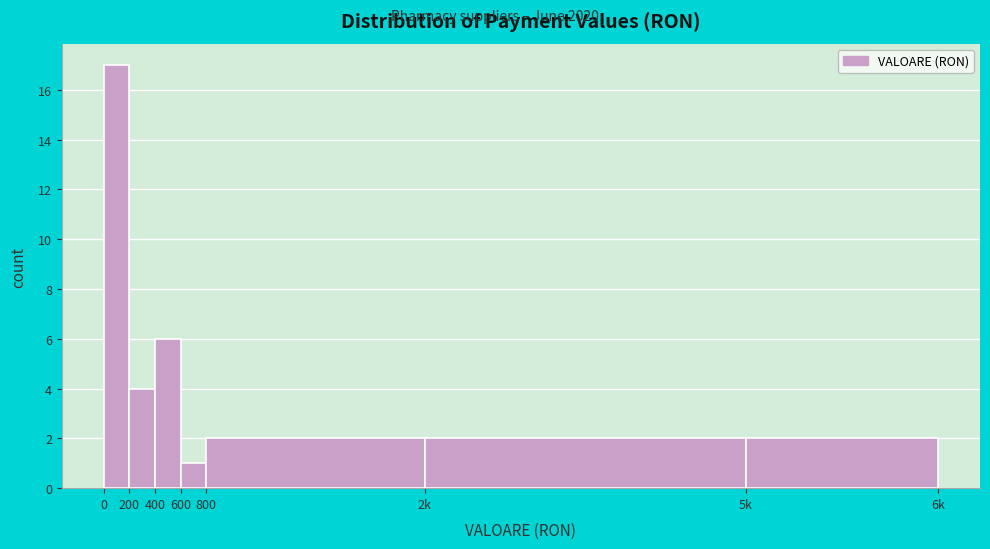

Reading left to right, extract all data points from this chart.

17	4	6	1	2	2	2